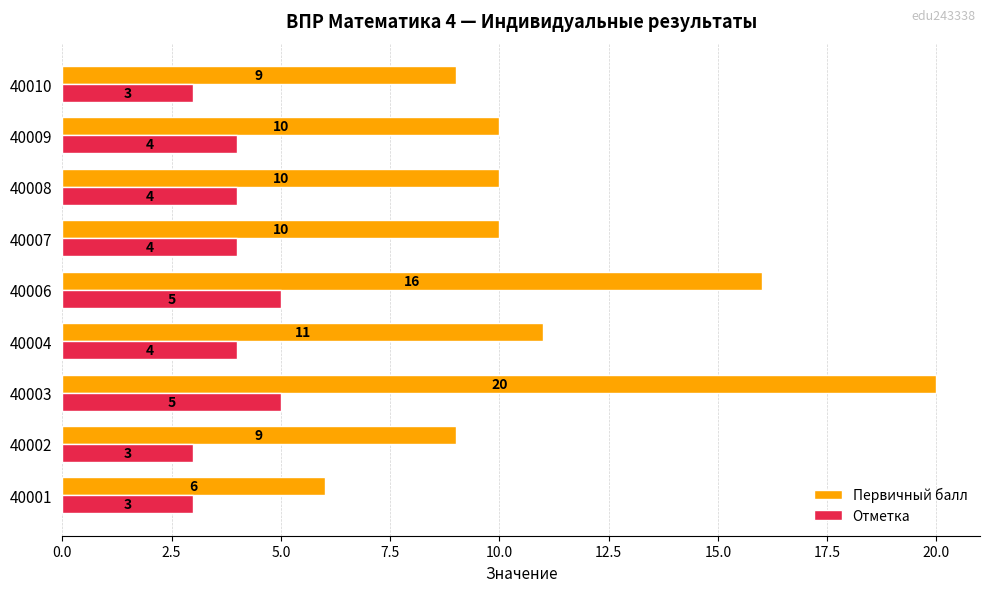

Rank the series at 40003 from lowest to highest value.

Отметка, Первичный балл